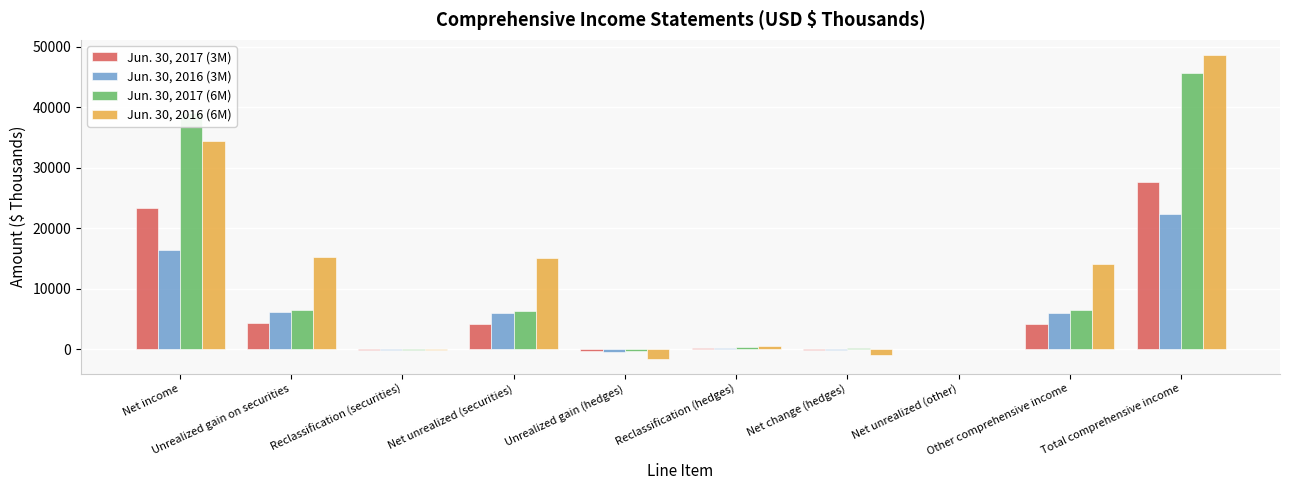

Read the Jun. 30, 2016 (3M) value at Reclassification (hedges).

266